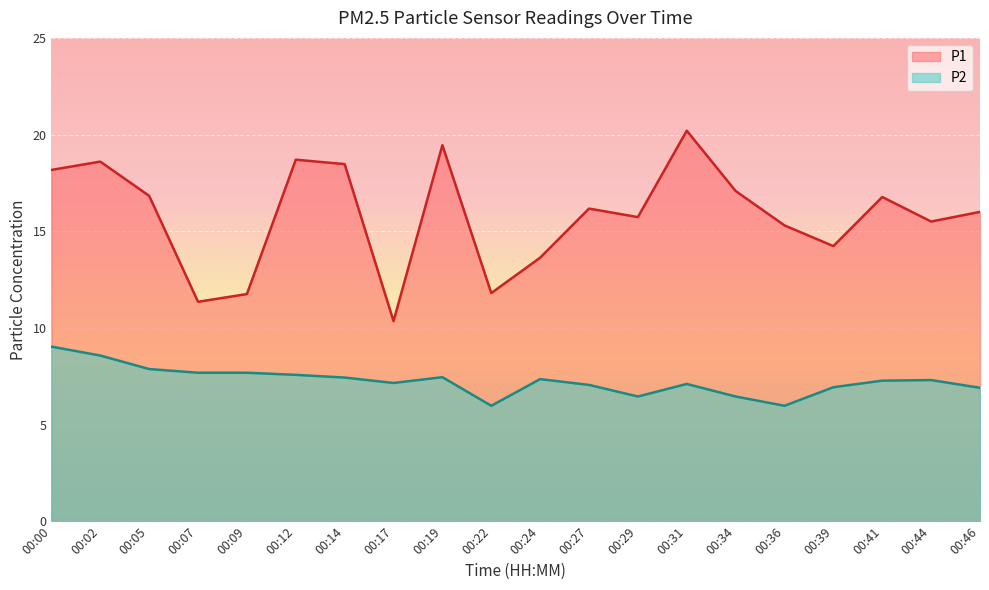

Reading right to left, extract all data points from this chart.

P1: 16.0	15.5	16.8	14.2	15.3	17.1	20.2	15.7	16.2	13.6	11.8	19.4	10.3	18.5	18.7	11.8	11.3	16.8	18.6	18.2
P2: 6.9	7.3	7.3	6.9	6.0	6.5	7.1	6.5	7.0	7.3	6.0	7.5	7.2	7.4	7.6	7.7	7.7	7.9	8.6	9.0